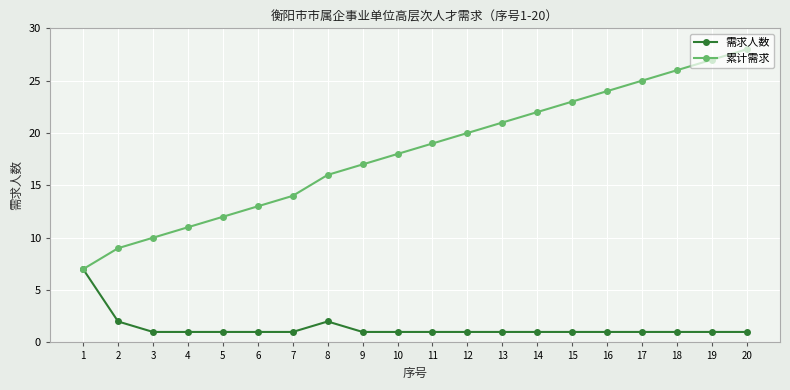

Which series changed the most between 11 and 18?

累计需求